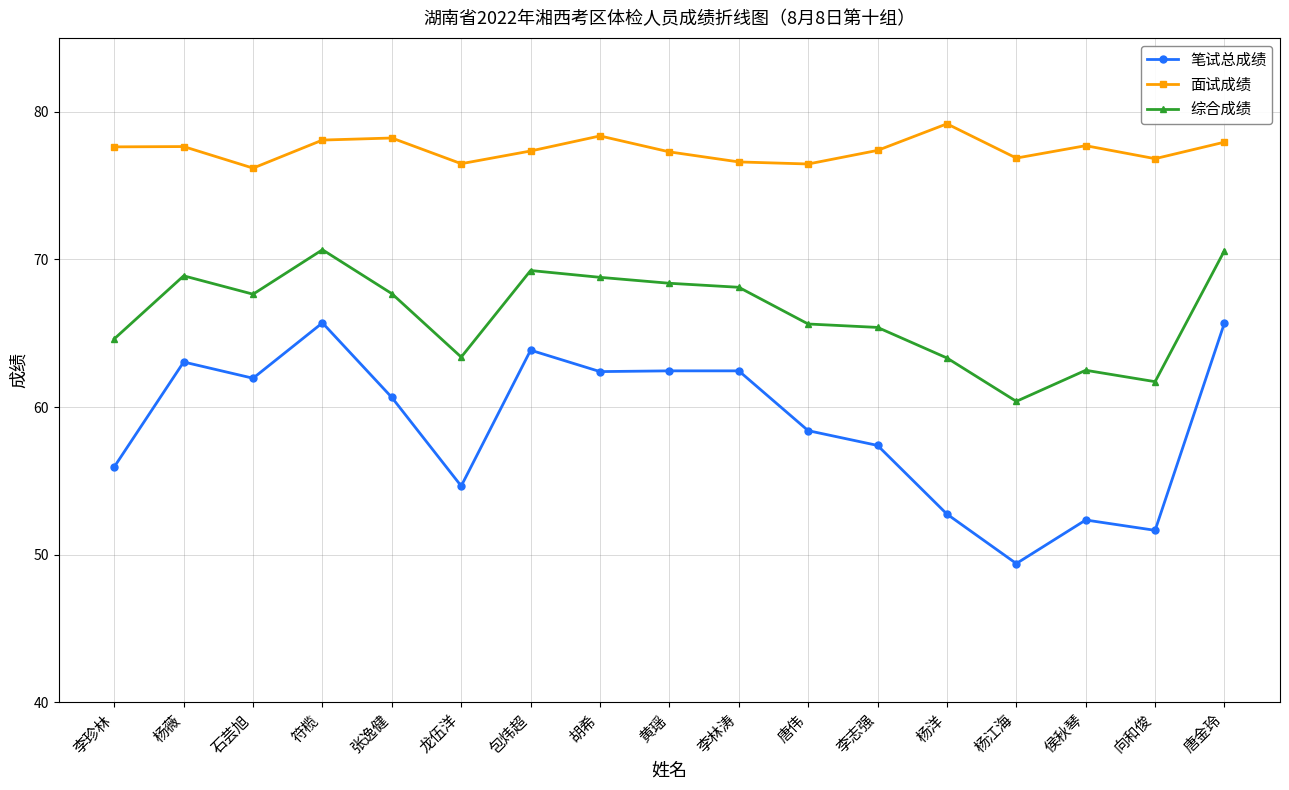

Which series changed the most between 龙伍洋 and 李志强?

笔试总成绩